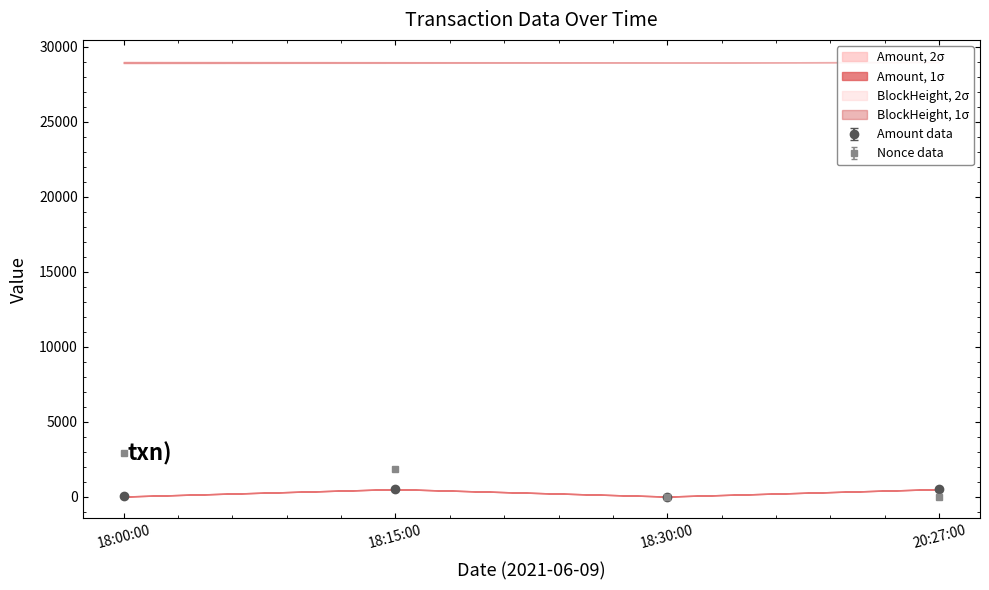

The value of Nonce data at 18:30:00 is 0.0. True or false?

True